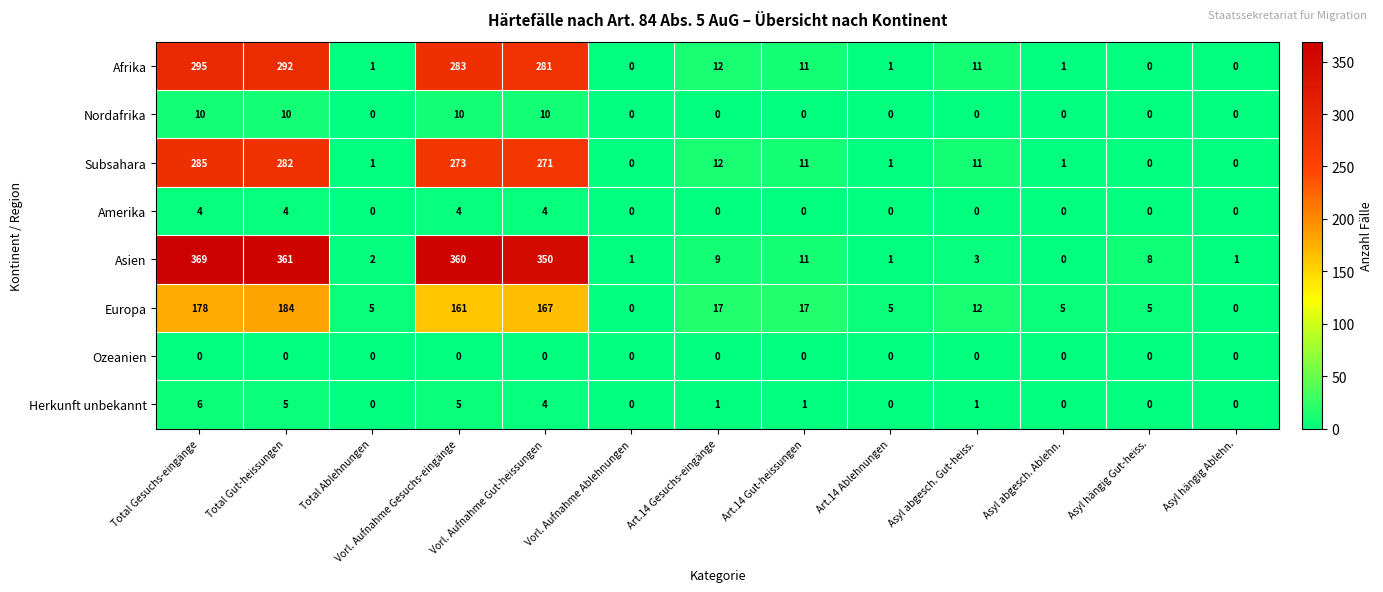

True or false: Asien has a value of 11 at Art.14 Gut-heissungen.

True